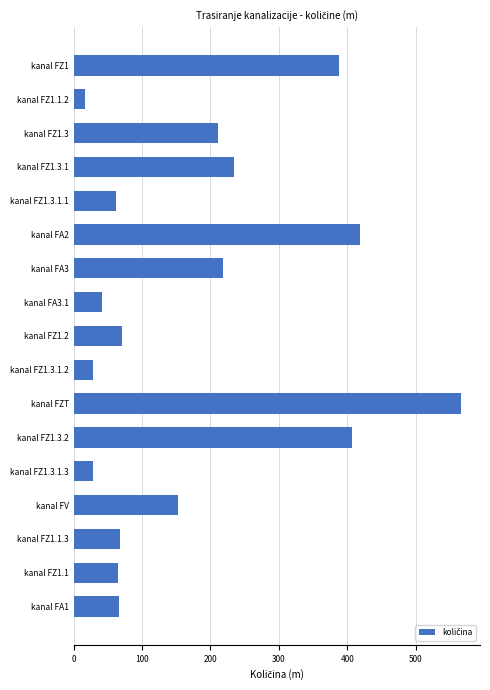

Which label corresponds to the largest value in the chart?

kanal FZT